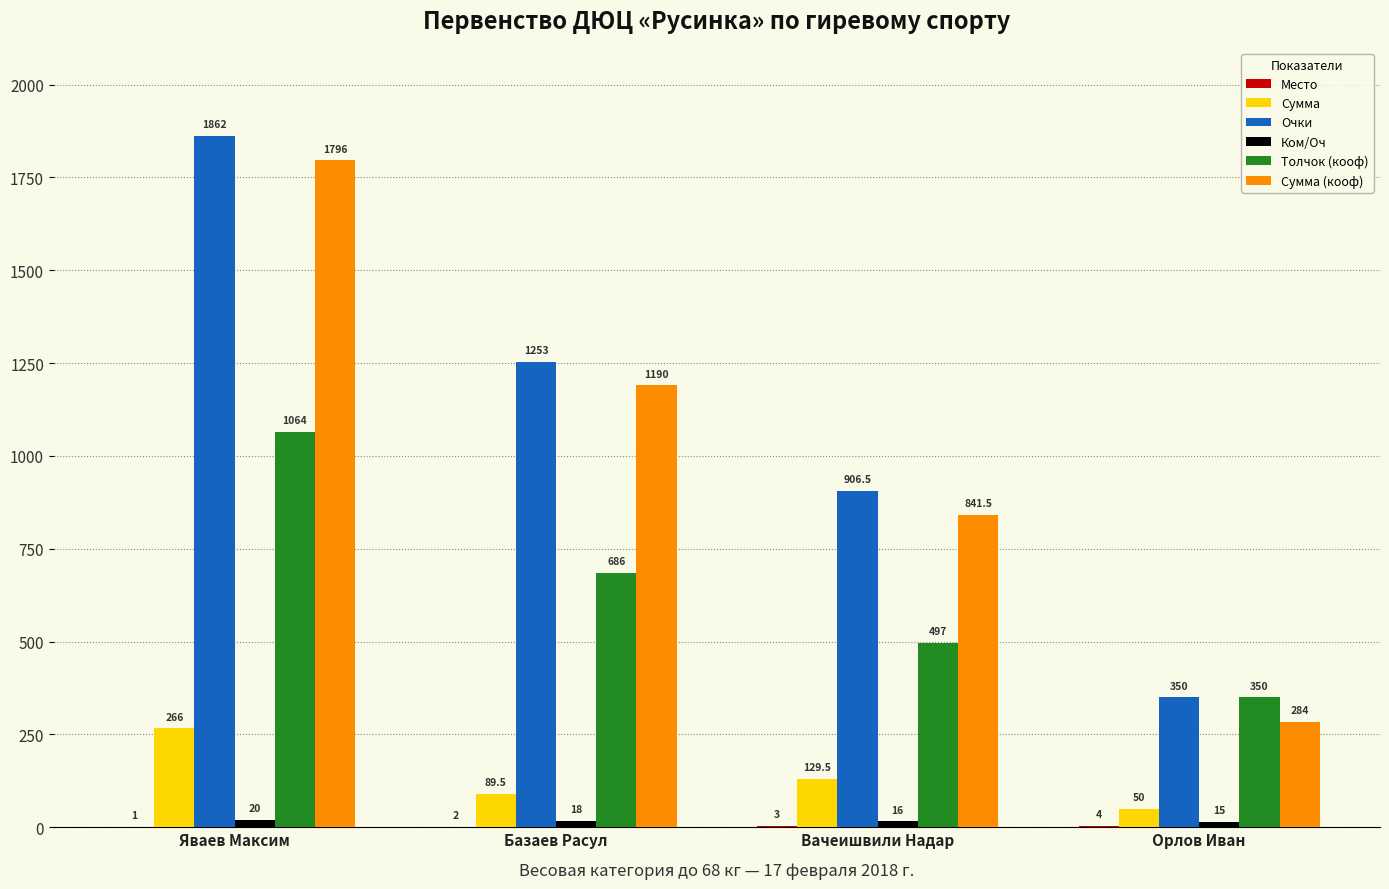

The value of Сумма (кооф) at Яваев Максим is 1796.0. True or false?

True